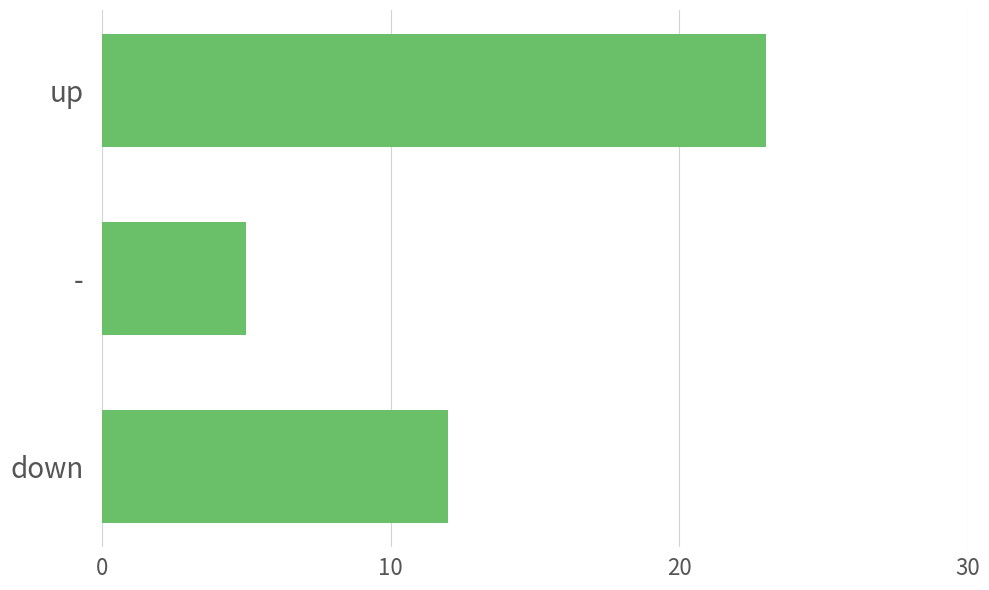

What is the difference between the maximum and minimum values?

18